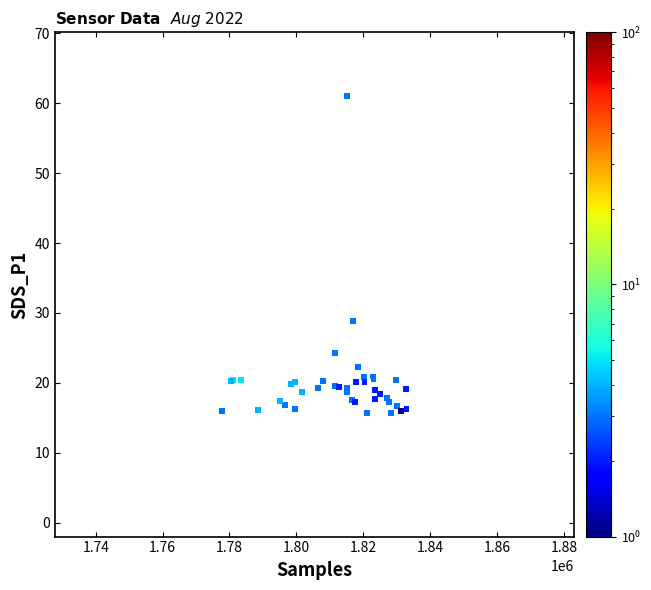

What Y value in the scatter plot is closest to 38?

28.9